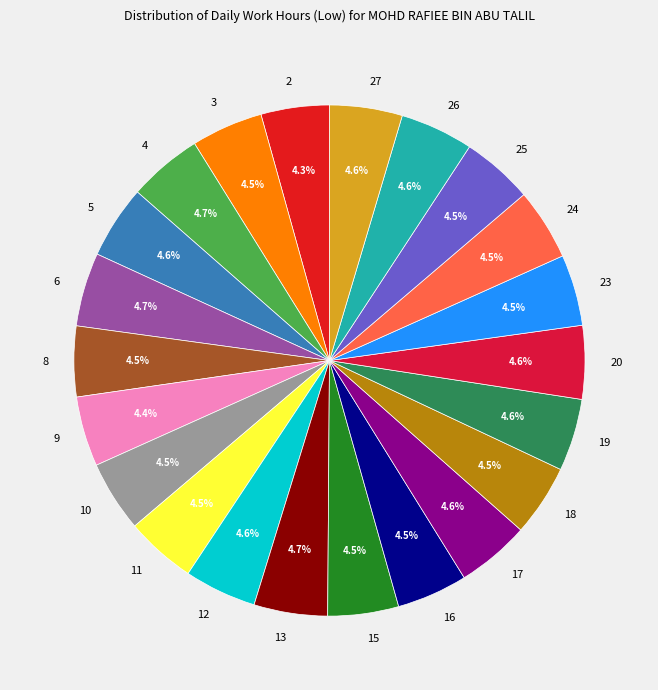

Do 9 and 11 together represent more than half of the pie?

No